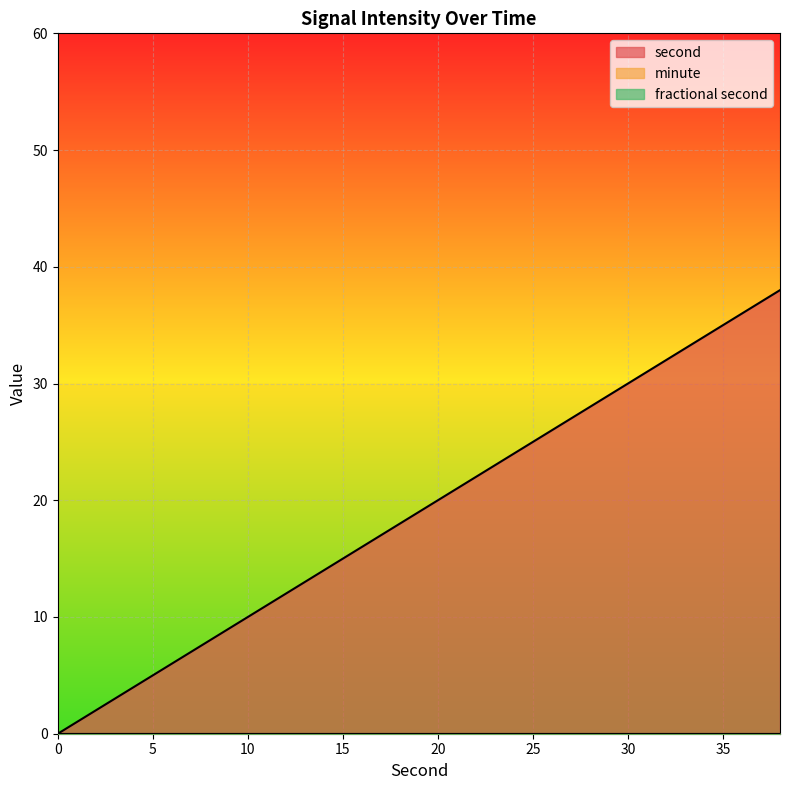

Which category has the highest value in the second series?

38